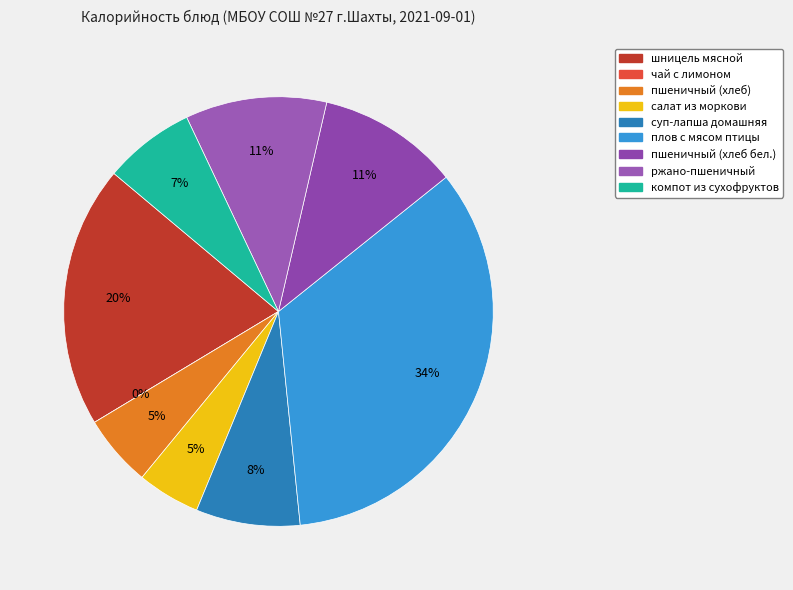

What percentage is the ржано-пшеничный slice, to the nearest percent?

11%